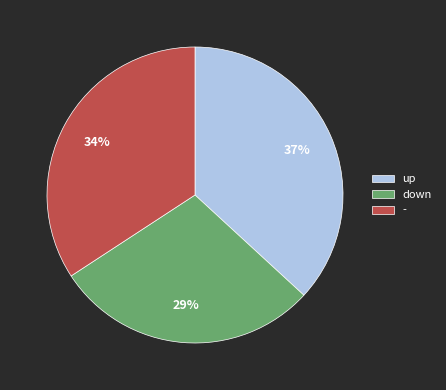

Rank the categories by value from highest to lowest.

up, -, down